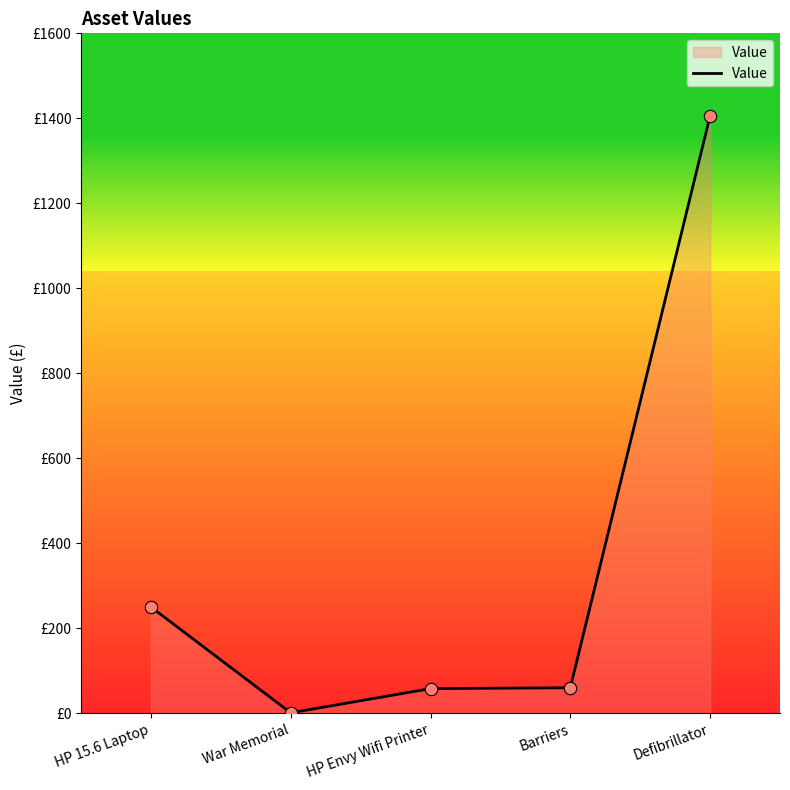

Which has a higher value, Defibrillator or HP 15.6 Laptop?

Defibrillator